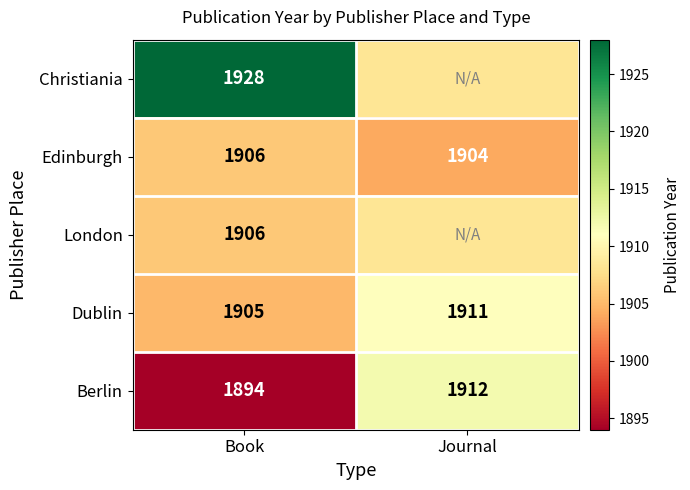

How many Dublin values are between 1905 and 1911?

2